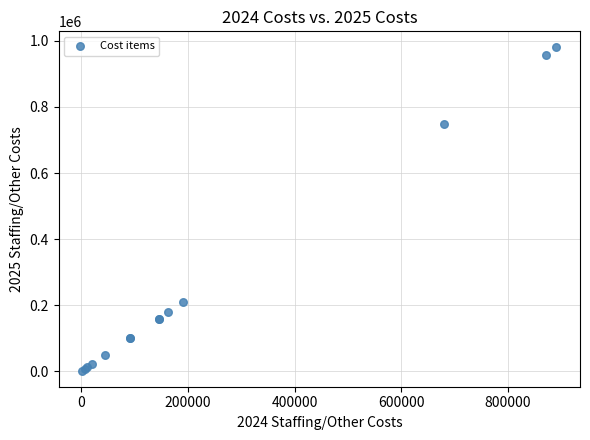

What Y value in the scatter plot is closest to 491195?

748586.8